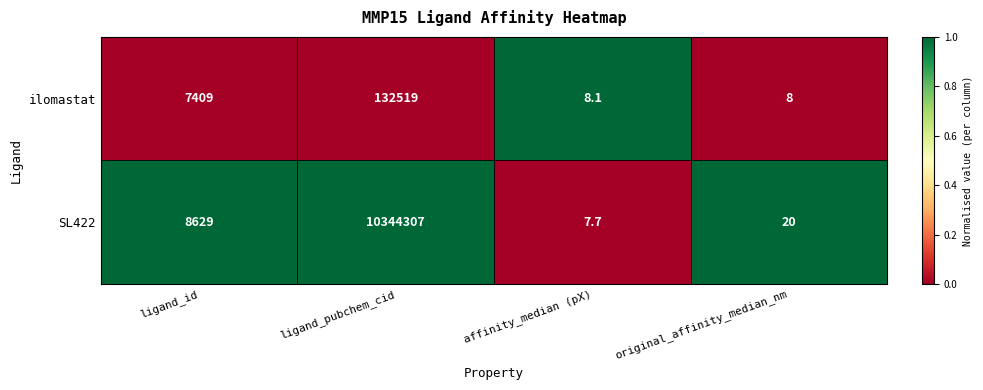

What is the difference between the second highest and minimum values in the SL422 series?

8621.3